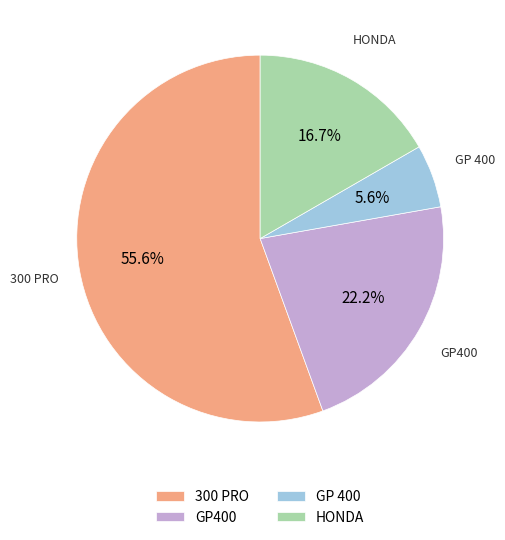

What percentage is the 300 PRO slice, to the nearest percent?

56%